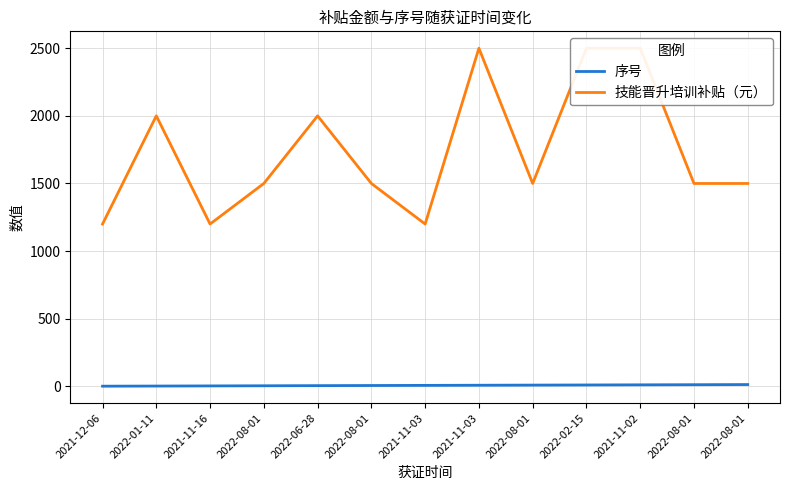

At 2022-08-01, list the series in order from smallest to largest.

序号, 技能晋升培训补贴（元）